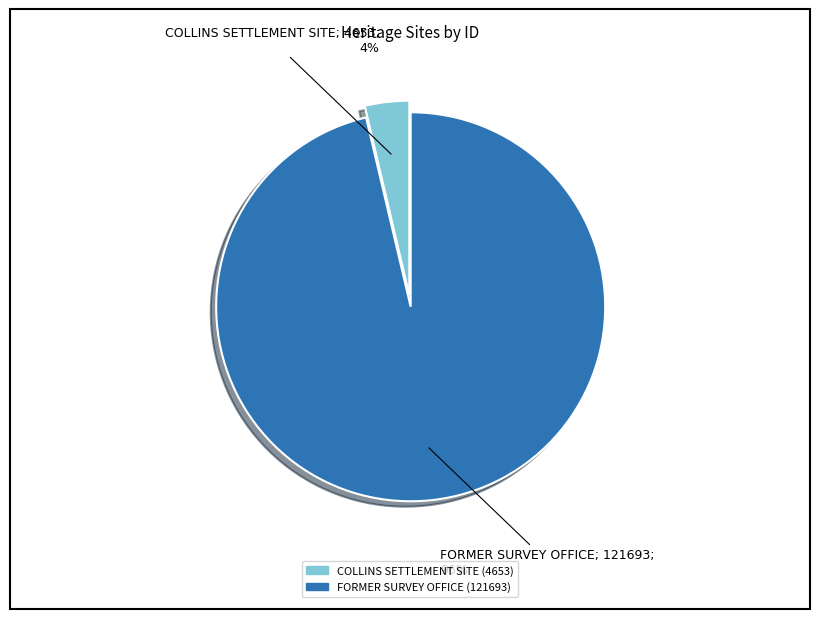

Which category has the biggest portion of the pie?

FORMER SURVEY OFFICE